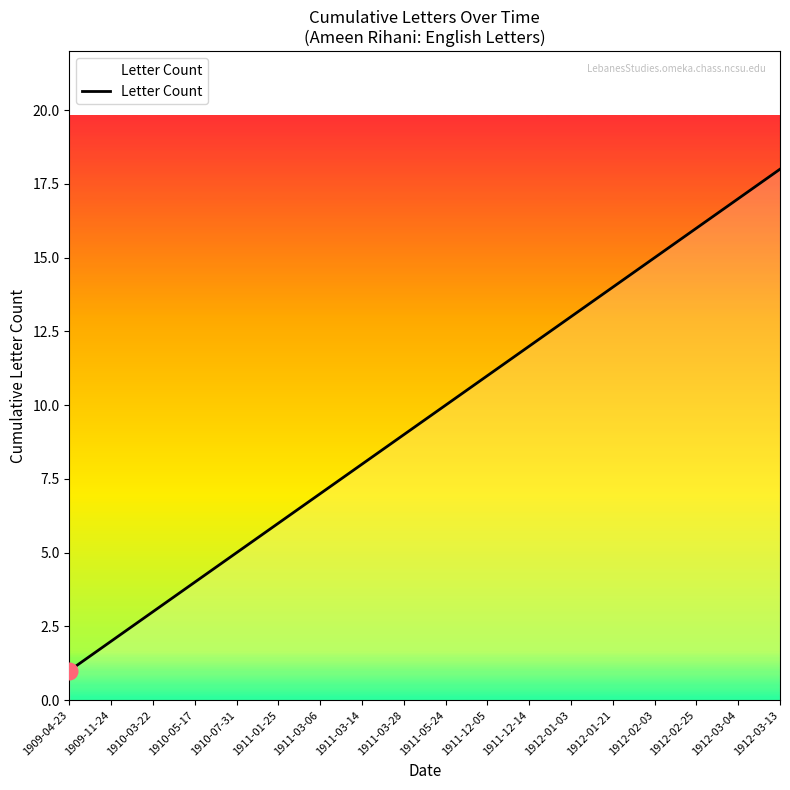

Read the value at 1910-07-31.

5